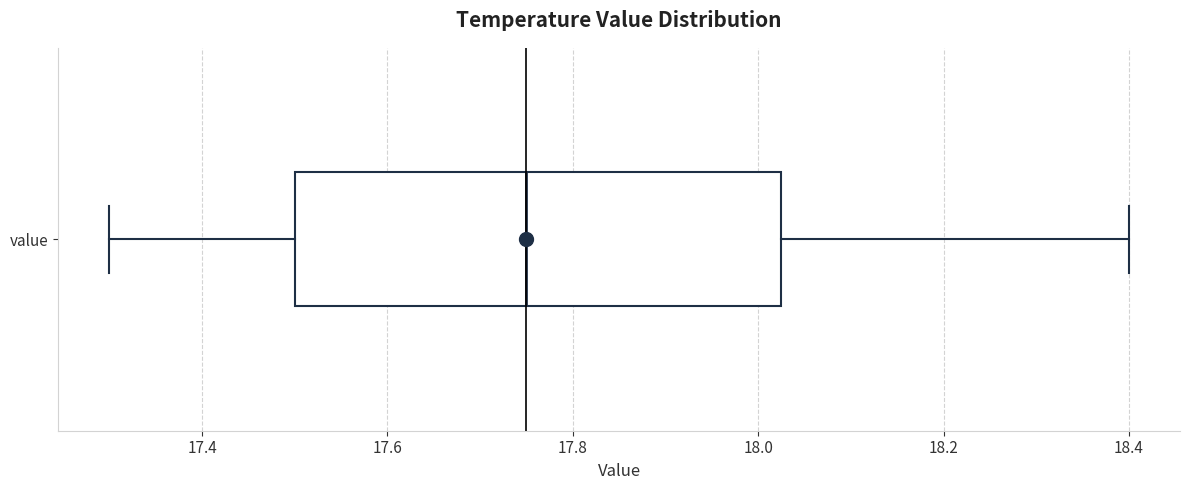

Where is the right edge of the box for value on the x-axis? The values are not printed on the chart, so give them approximately, as read against the axis.

18.02